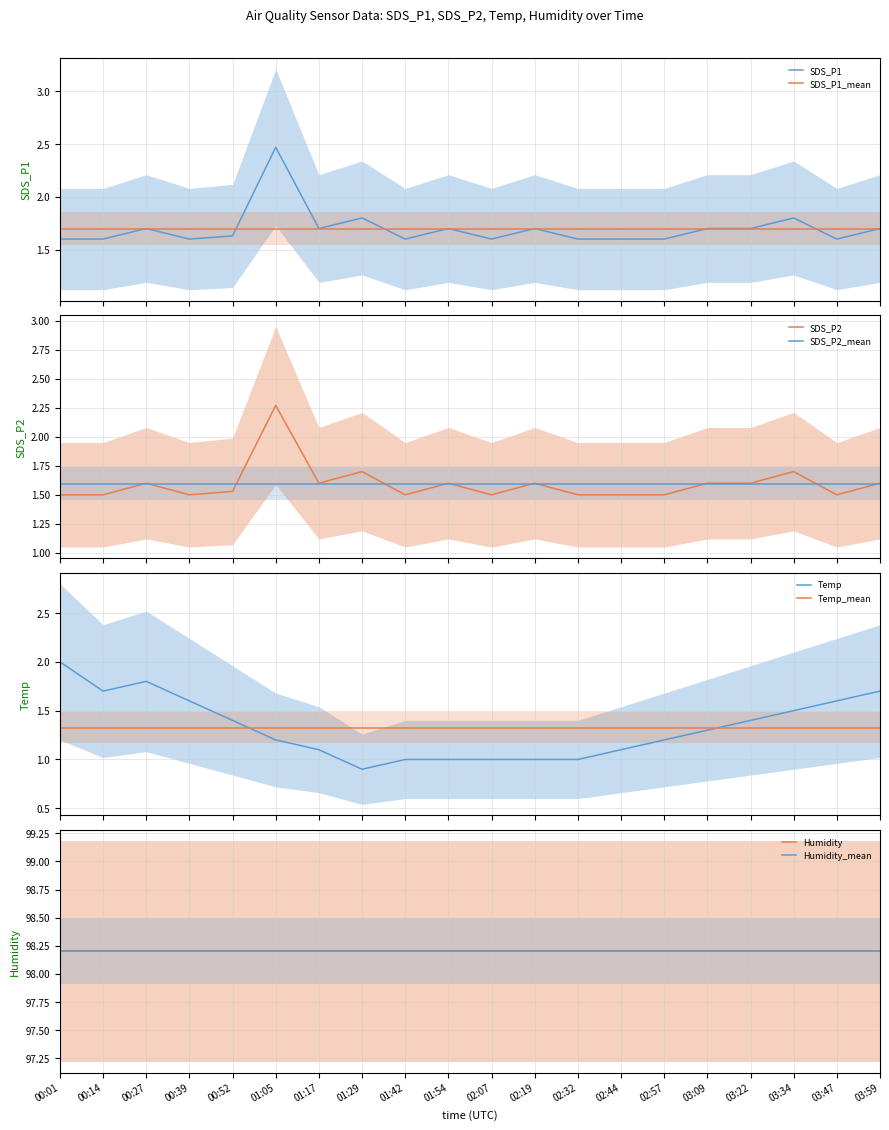

The value of SDS_P2 at 01:29 is 0.4. True or false?

False